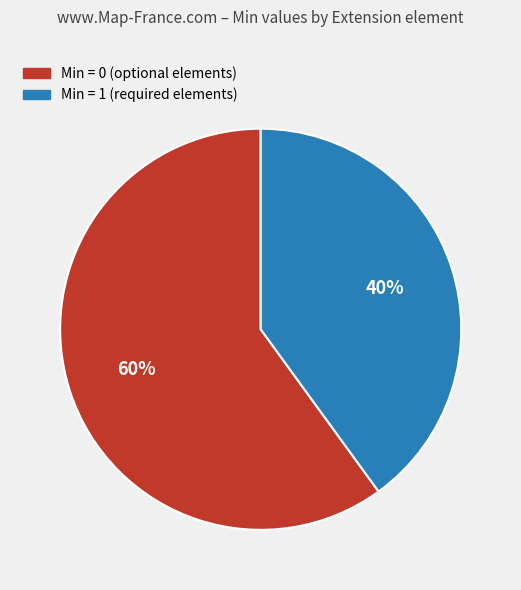

Is there any slice that represents more than half of the pie?

Yes